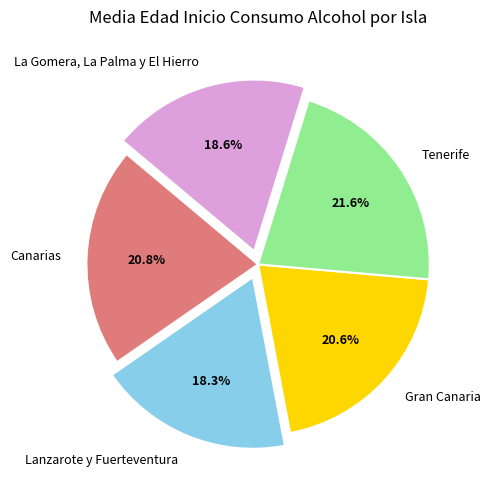

To the nearest percent, what is the average slice percentage?

20%